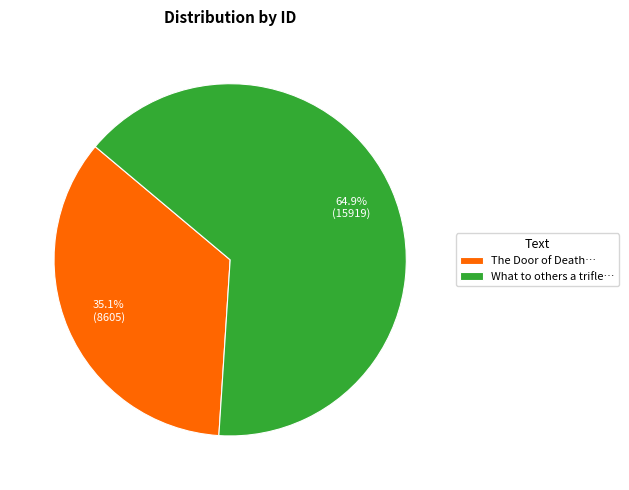

Count the number of slices in the pie.

2